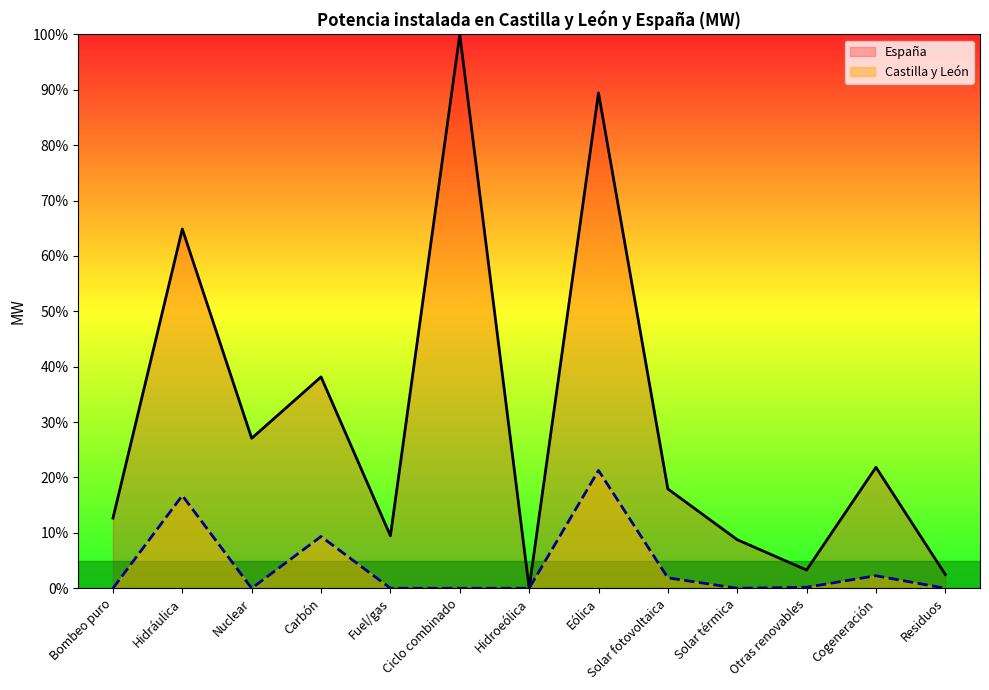

List the series in order of their peak value, highest first.

España, Castilla y León